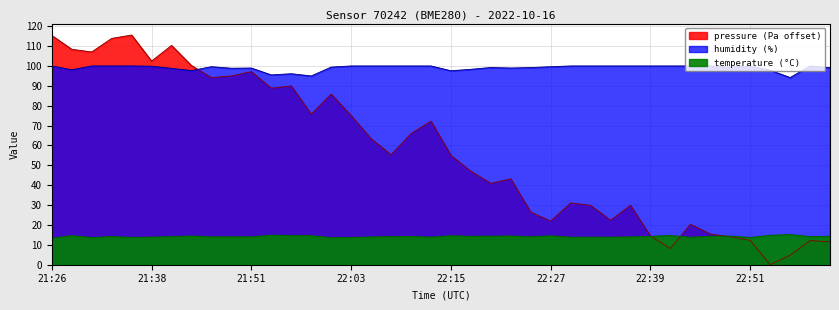

At which category does the chart reach its peak across all series?

21:36